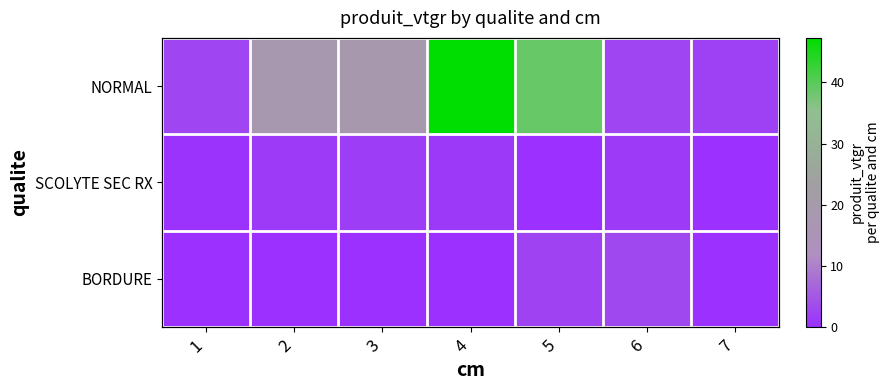

Count the BORDURE values in the range 0 to 2.

5